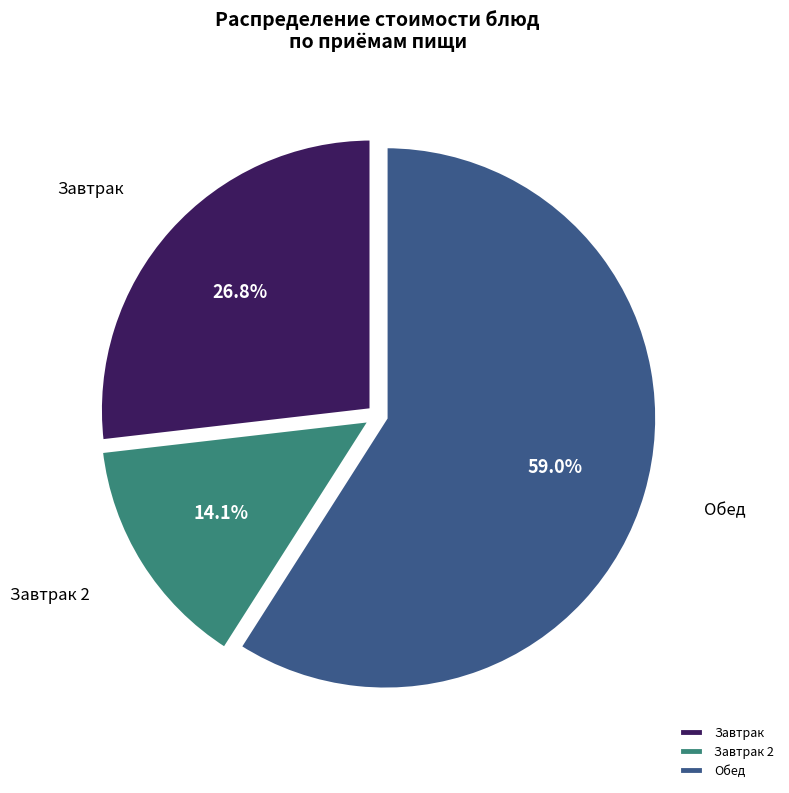

What is the majority slice?

Обед